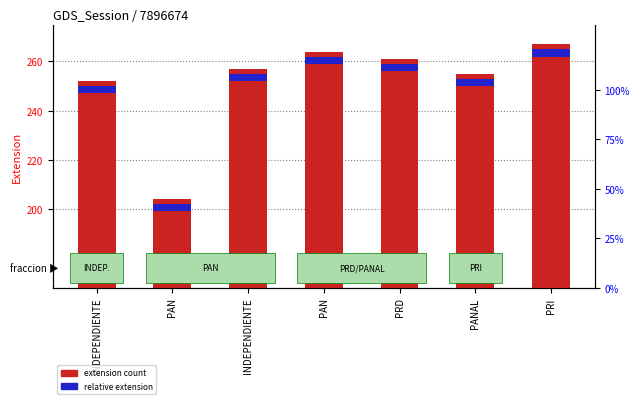

The relative extension series shows 3 at PRI. True or false?

True